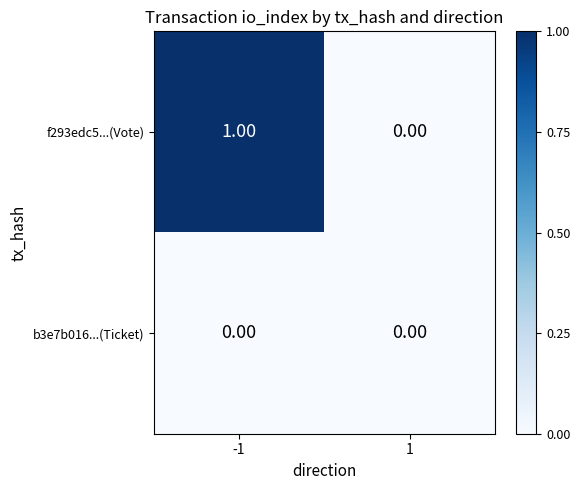

Between -1 and 1, which series saw the biggest shift?

f293edc5...(Vote)